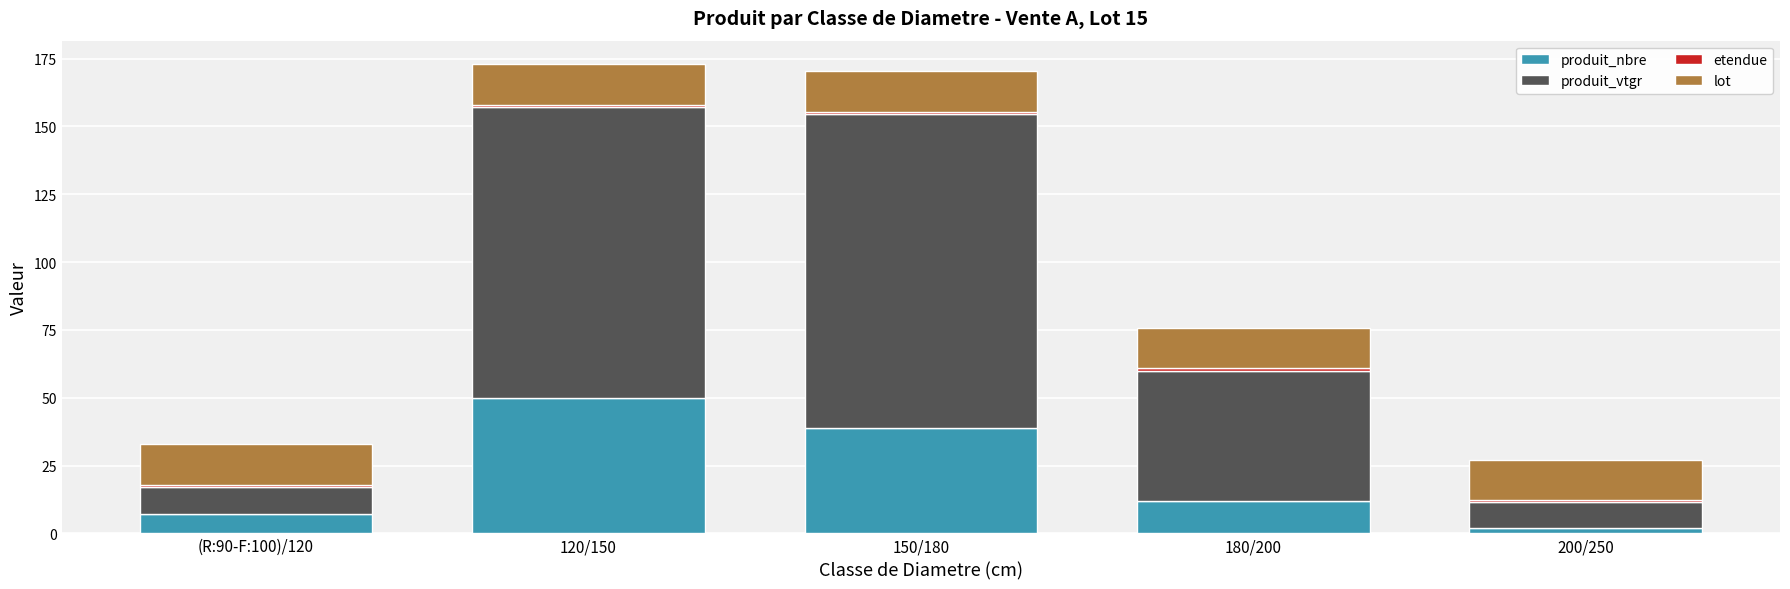

What is the average value of the produit_nbre series?

22.0